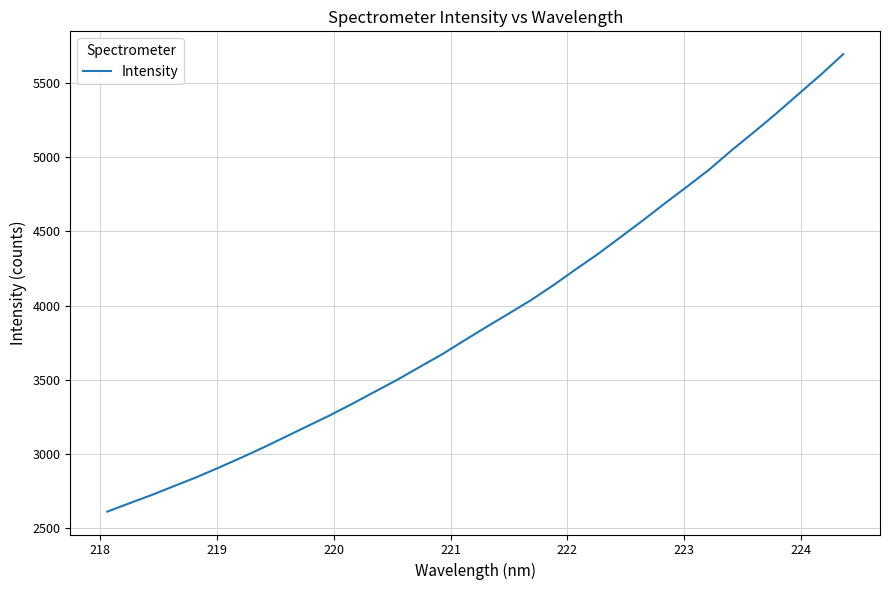

What is the difference between the maximum and minimum values?

3079.3